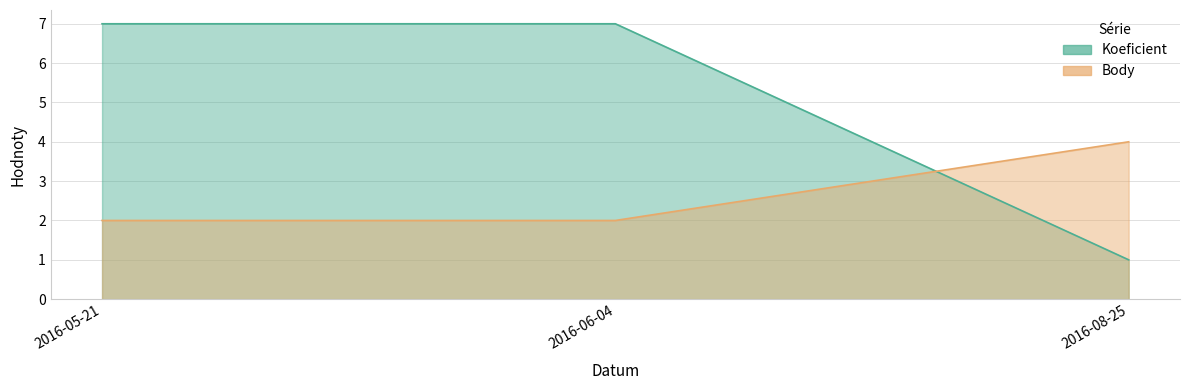

Reading right to left, extract all data points from this chart.

Koeficient: 2016-08-25=1	2016-06-04=7	2016-05-21=7
Body: 2016-08-25=4	2016-06-04=2	2016-05-21=2